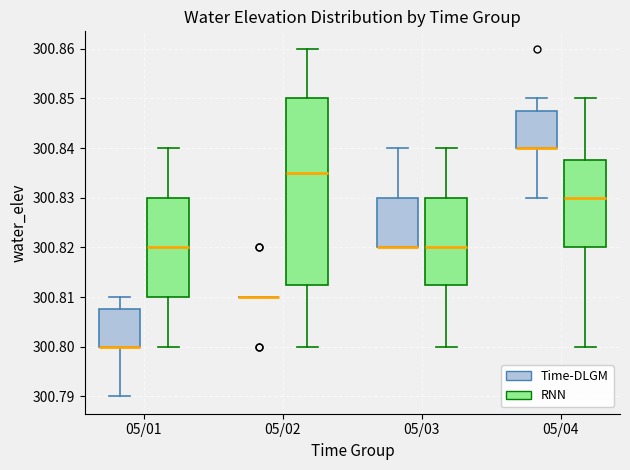

Comparing the boxes themselves (not the whiskers), which one is the tallest?

05/02 (RNN)